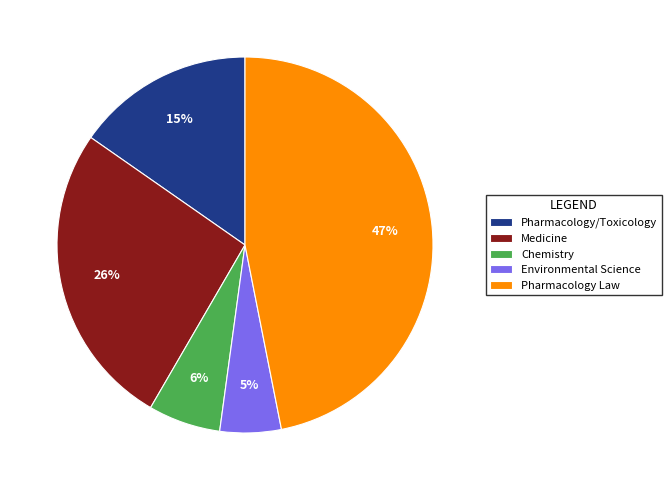

To the nearest percent, what is the average slice percentage?

20%